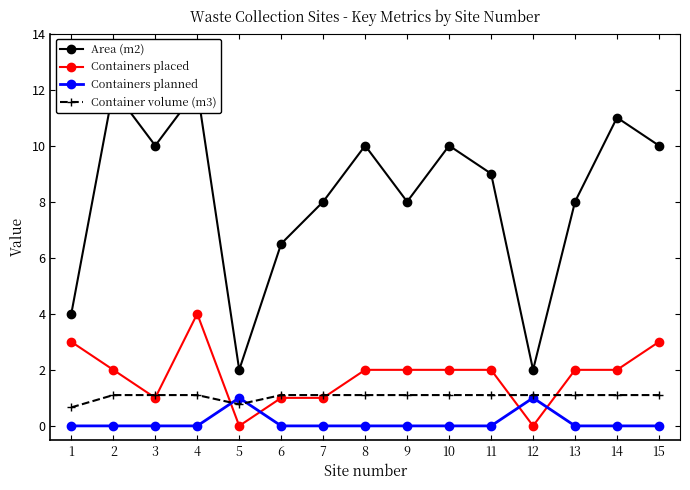

Where is the first local maximum for Area (m2)?

2